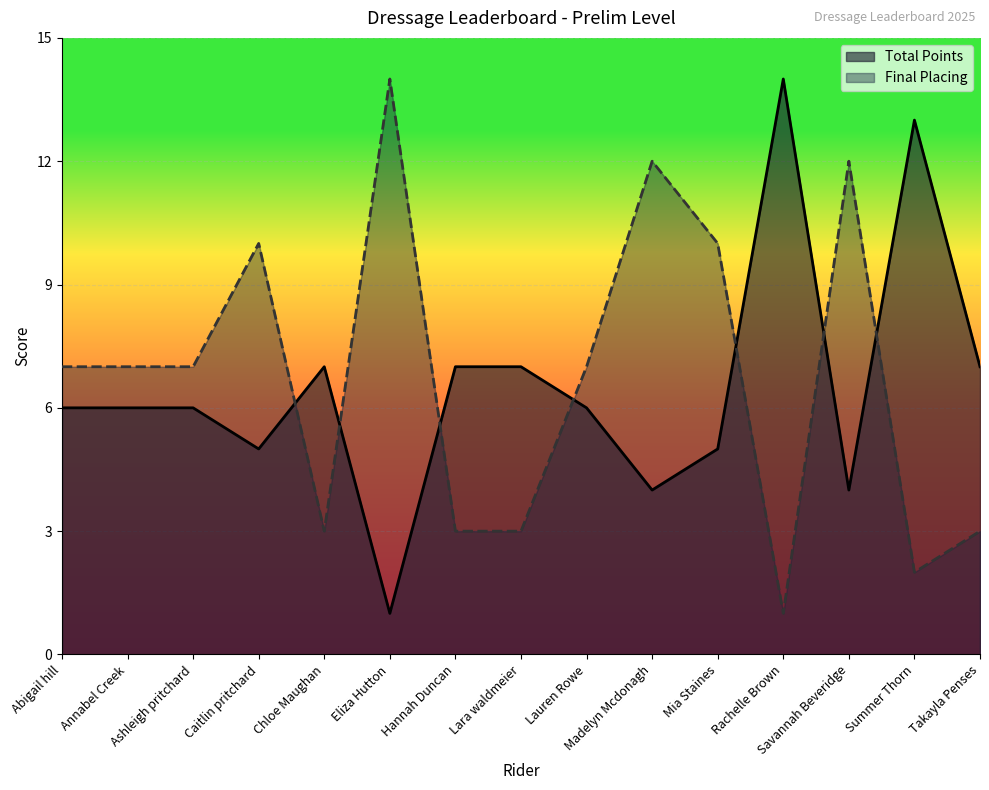

Where do Final Placing and Total Points first cross each other?

Caitlin pritchard and Chloe Maughan